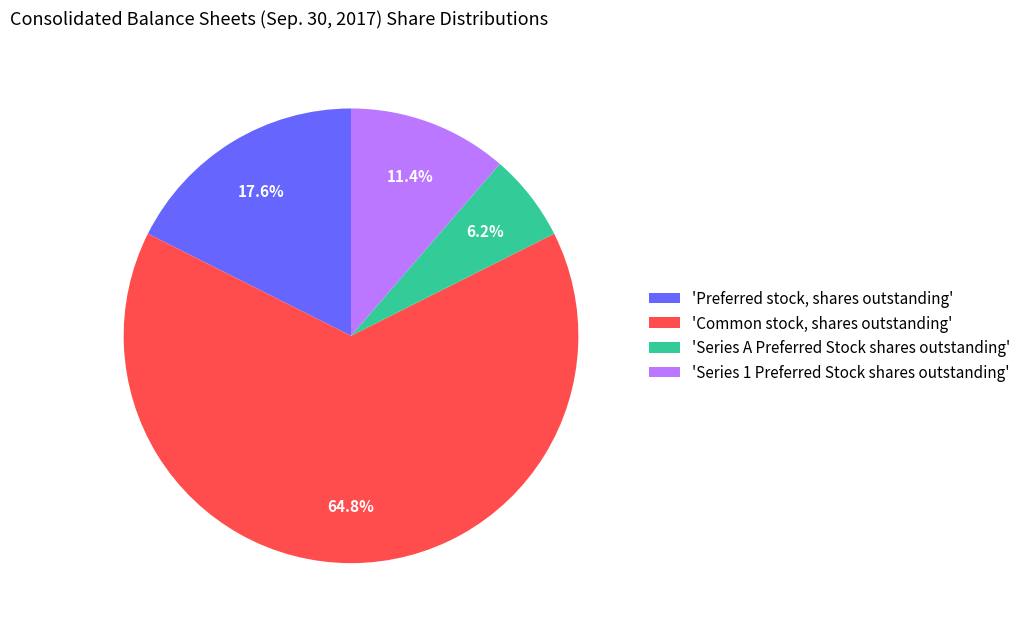

Which slice represents more than half of the pie?

'Common stock, shares outstanding'